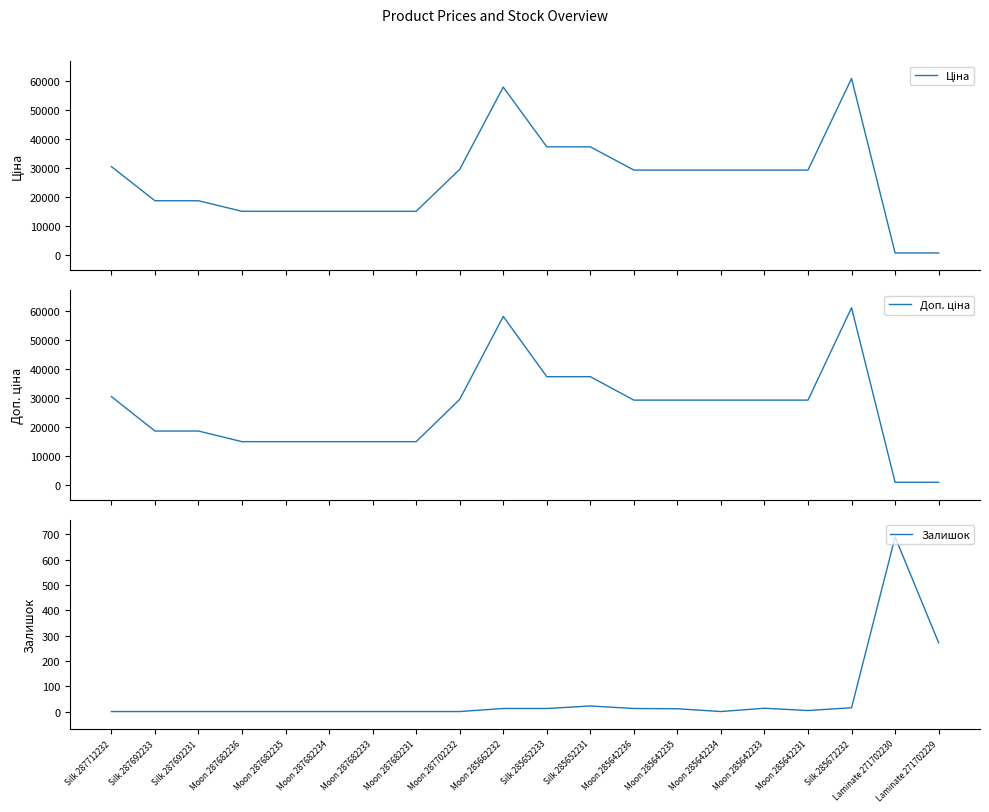

What is the label of the 15th point from the right?

Moon 287682234